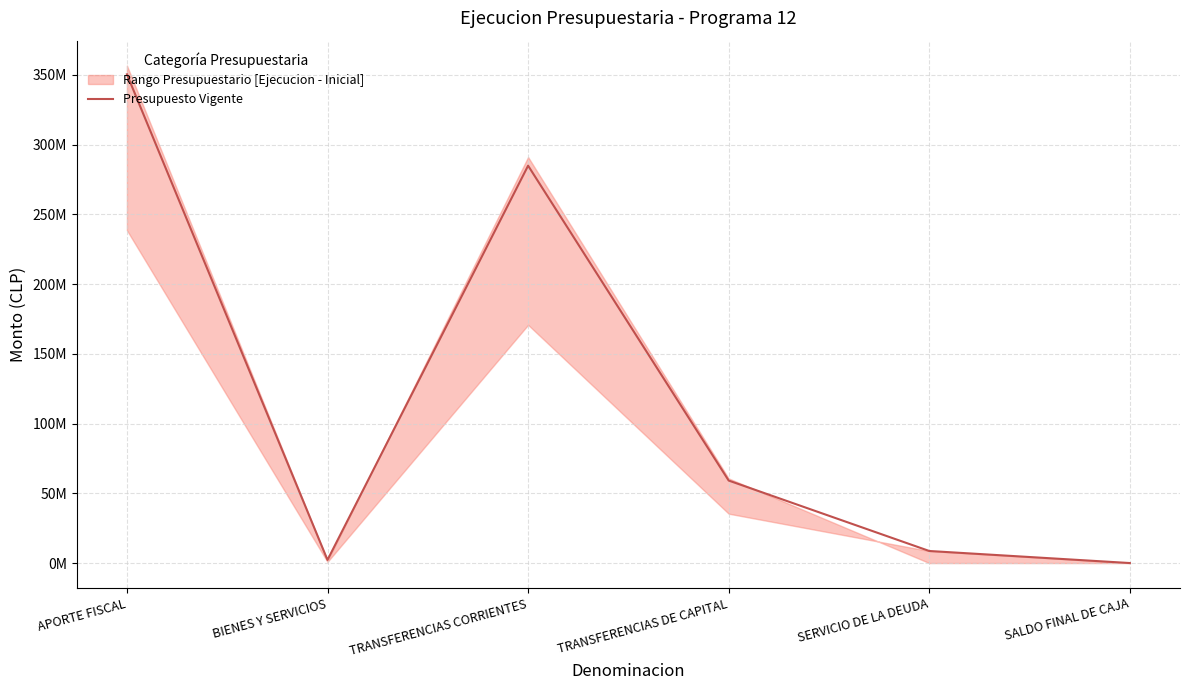

List the labels in order of value, largest first.

APORTE FISCAL, TRANSFERENCIAS CORRIENTES, TRANSFERENCIAS DE CAPITAL, SERVICIO DE LA DEUDA, BIENES Y SERVICIOS, SALDO FINAL DE CAJA